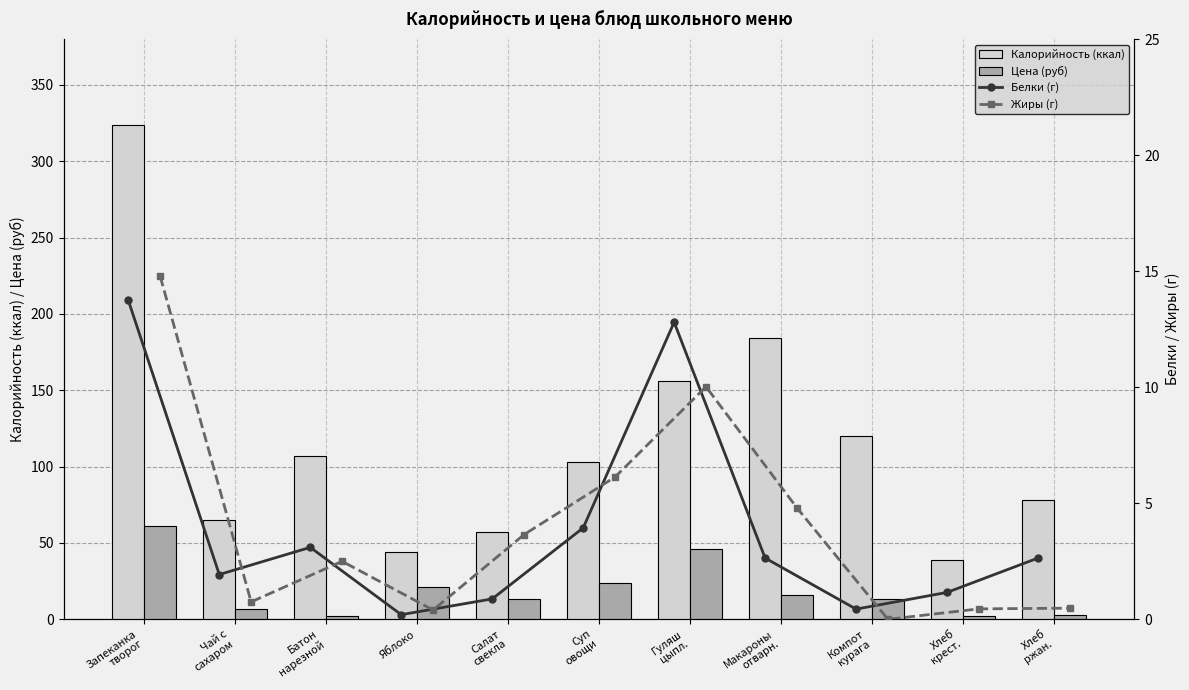

True or false: Цена (руб) has a value of 2.2 at Хлеб
крест..

True